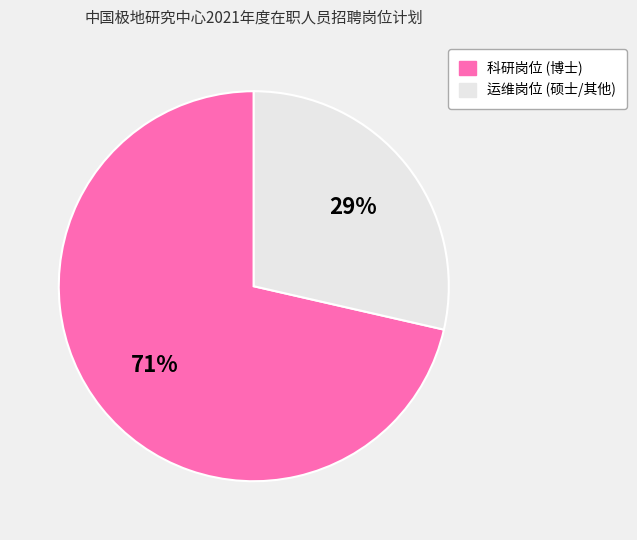

How many slices are in this pie chart?

2